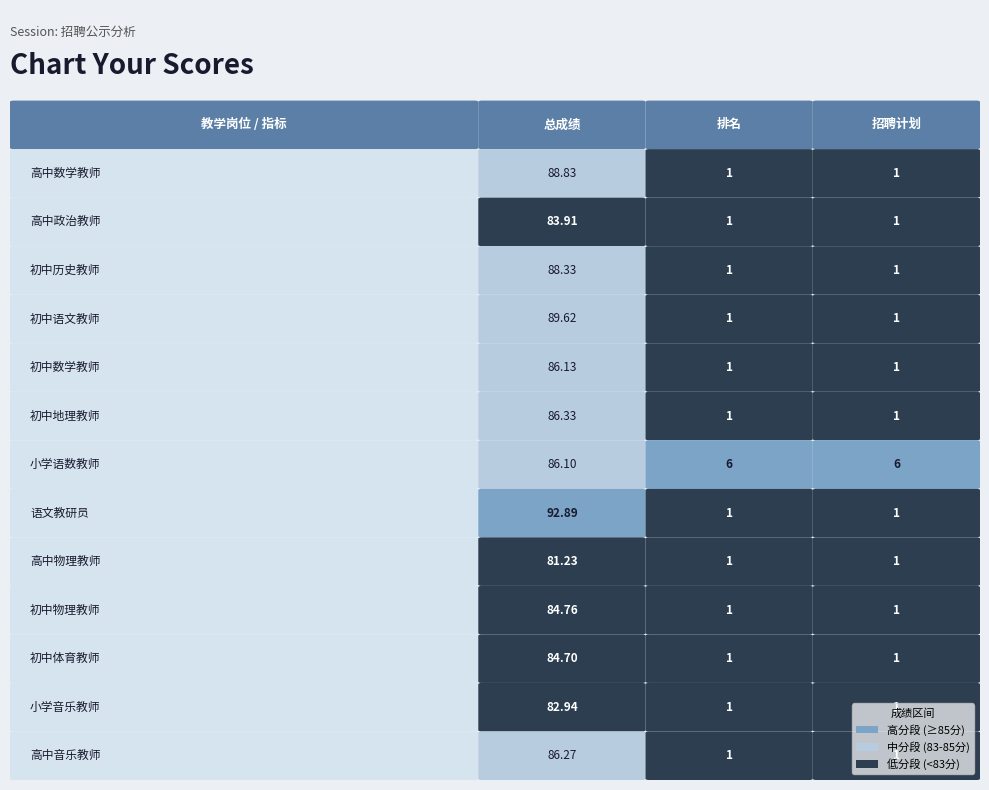

List the series in order of their peak value, highest first.

语文教研员, 初中语文教师, 高中数学教师, 初中历史教师, 初中地理教师, 高中音乐教师, 初中数学教师, 小学语数教师, 初中物理教师, 初中体育教师, 高中政治教师, 小学音乐教师, 高中物理教师